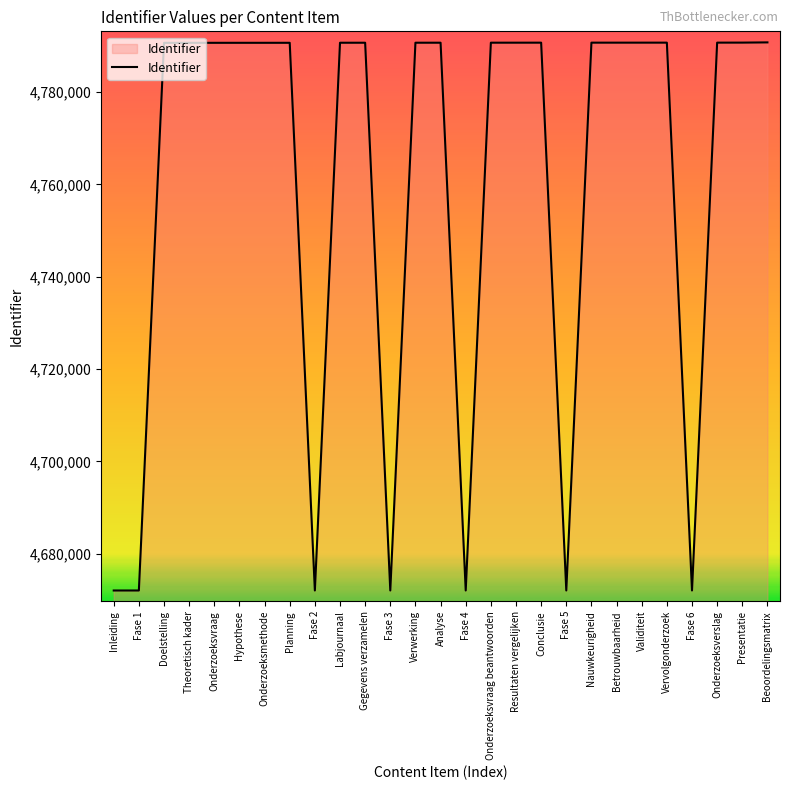

What is the difference between the maximum and minimum values?

118686